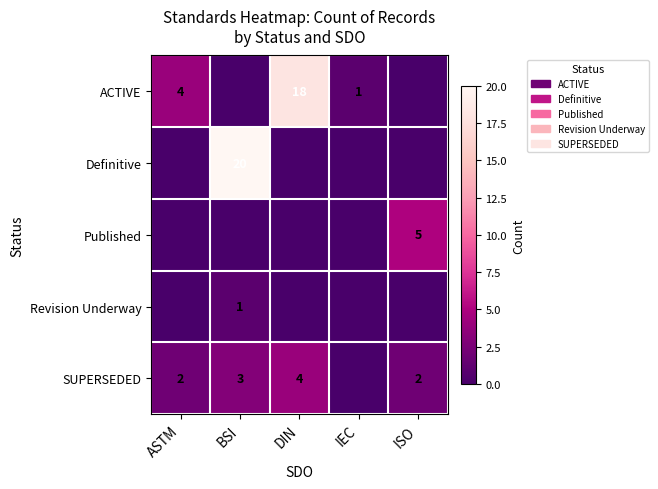

Which series has the widest spread of values?

Definitive